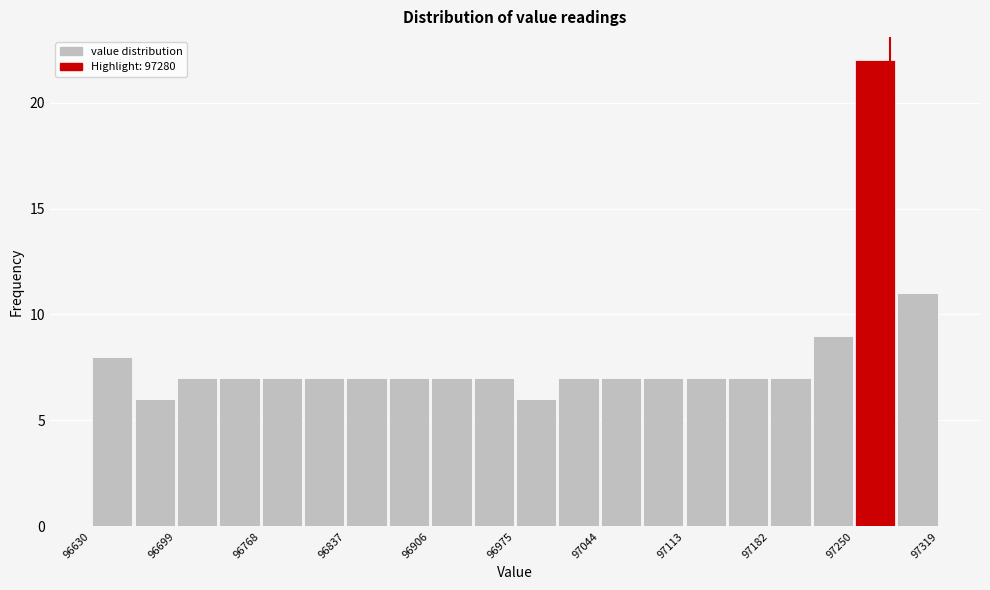

Read against the x-axis, roughly where is the centre of the tallest bar?

97270